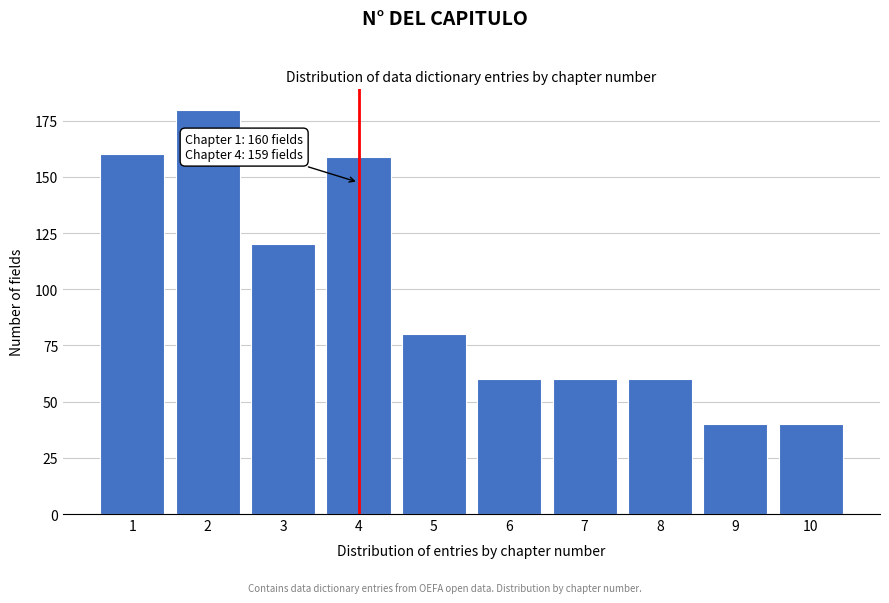

Reading right to left, extract all data points from this chart.

10=40	9=40	8=60	7=60	6=60	5=80	4=159	3=120	2=180	1=160